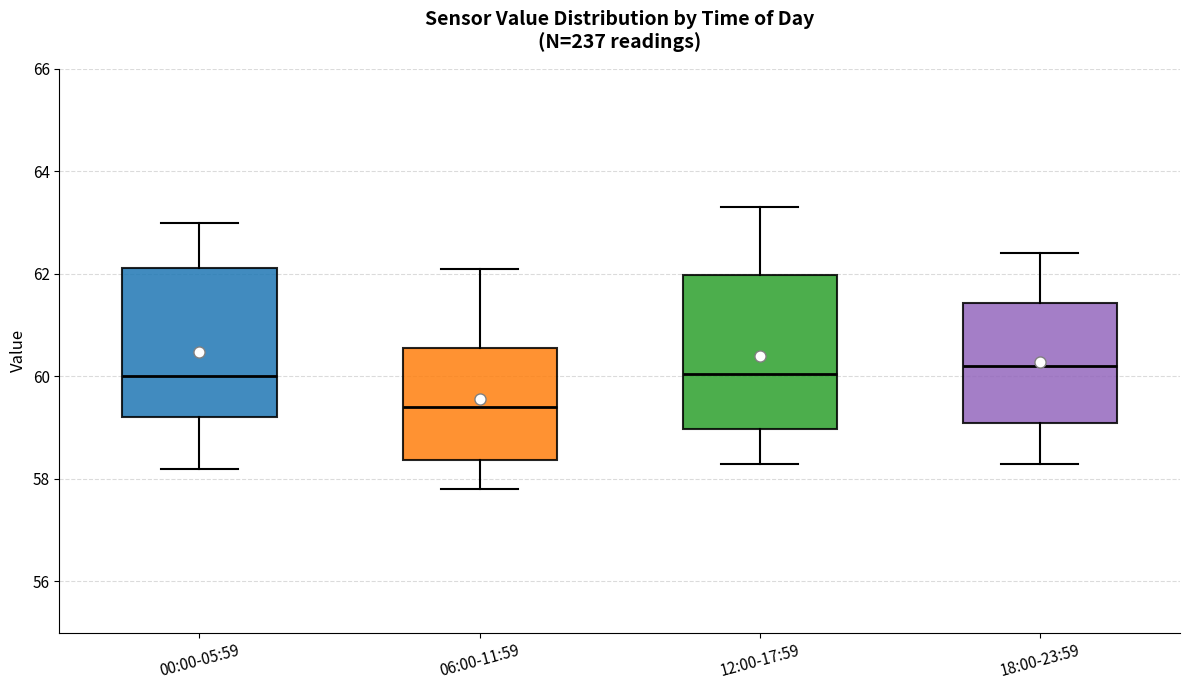

Which box's median line is the lowest?

06:00-11:59